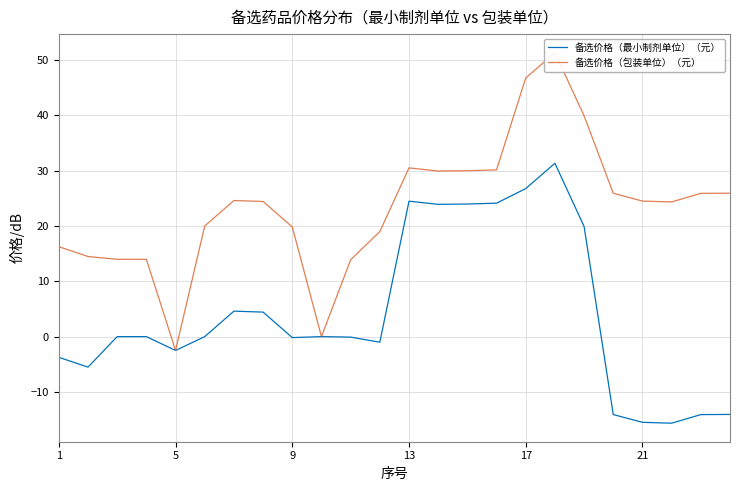

In 备选价格（包装单位）（元）, how many points are higher than both neighbors (excluding endpoints)?

3